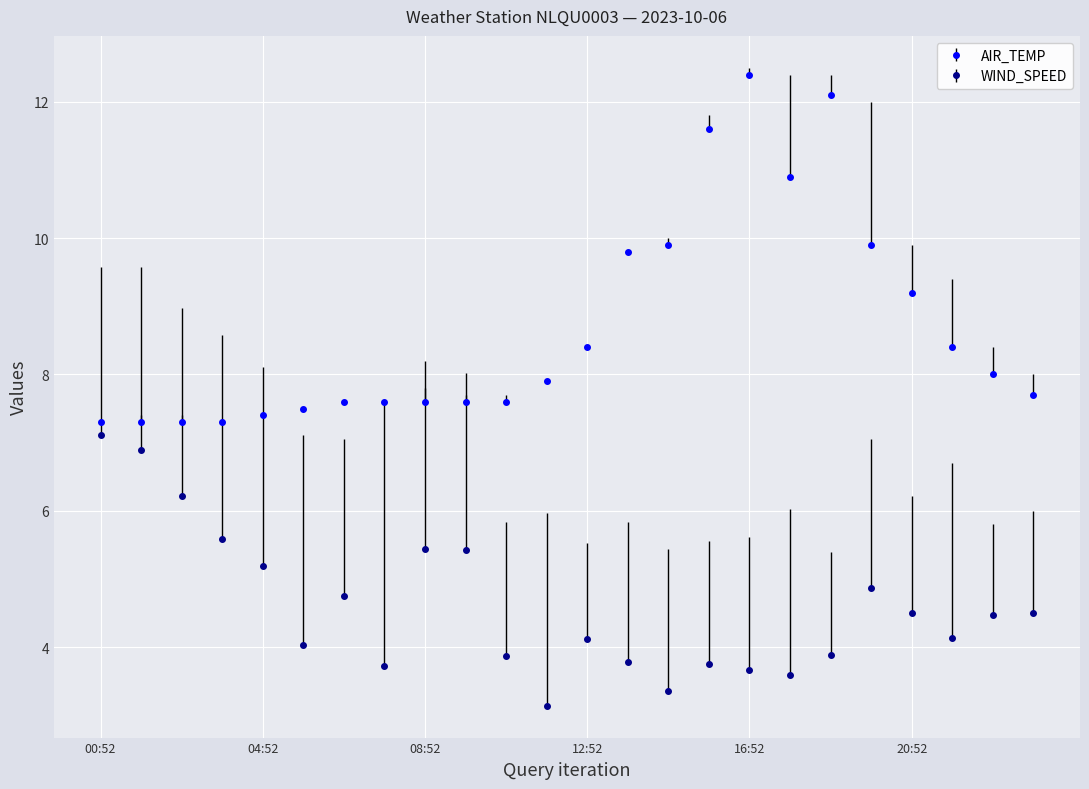

What is the difference between the maximum and minimum values in the WIND_SPEED series?

4.0